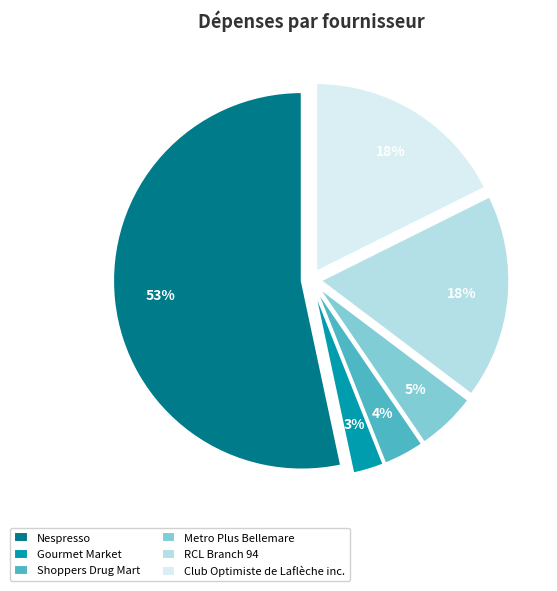

To the nearest percent, what is the difference between the Club Optimiste de Laflèche inc. and Gourmet Market slice percentages?

15%